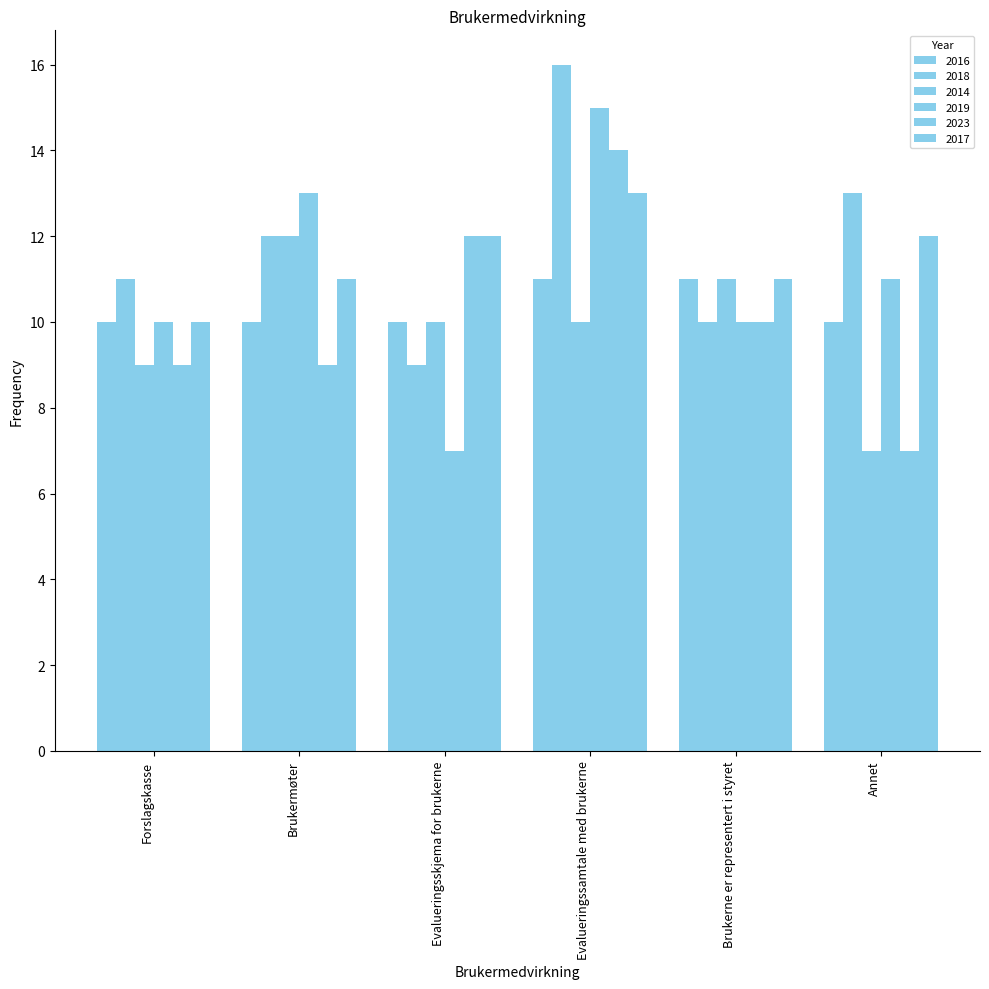

How many bars are there in each group?

6